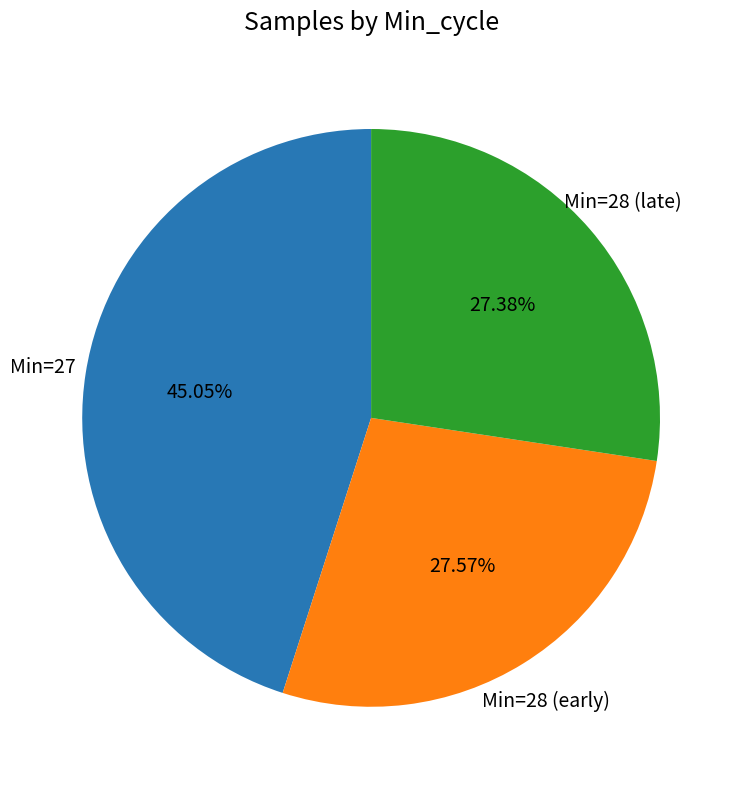

Is there any slice that represents more than half of the pie?

No